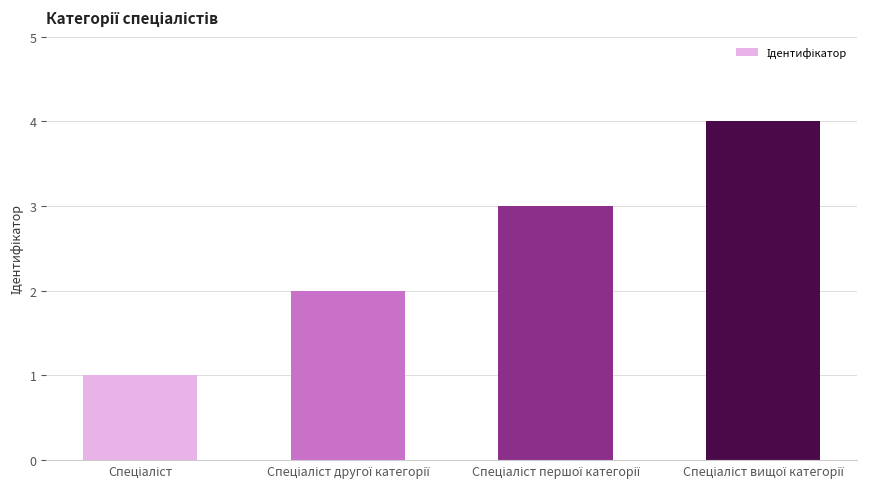

What is the difference between the maximum and minimum values?

3